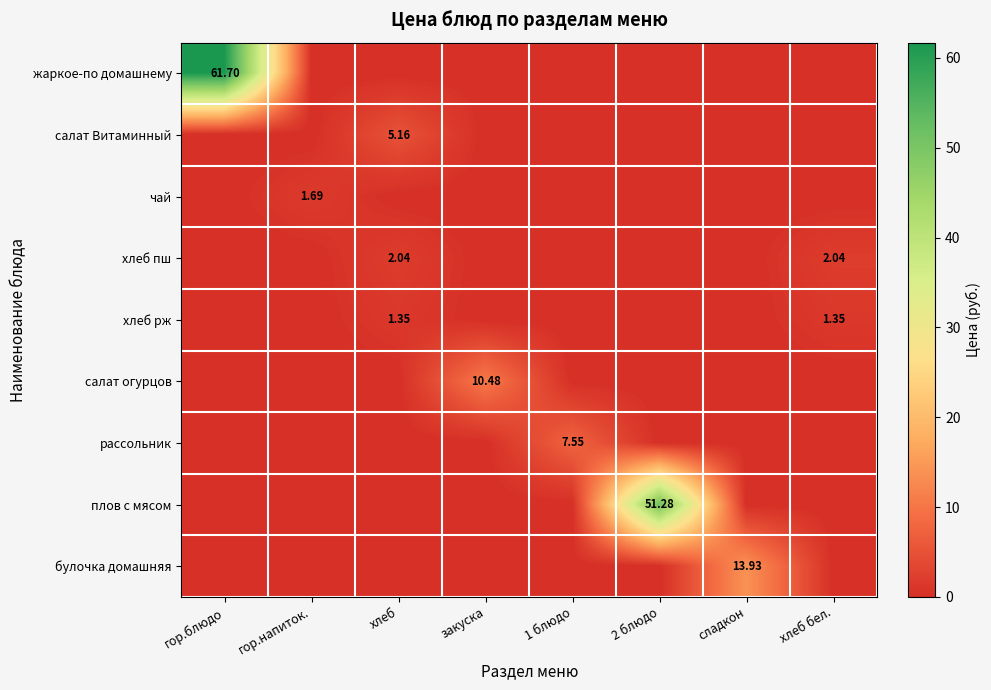

Rank the series at 2 блюдо from highest to lowest value.

плов с мясом, жаркое-по домашнему, салат Витаминный, чай, хлеб пш, хлеб рж, салат огурцов, рассольник, булочка домашняя